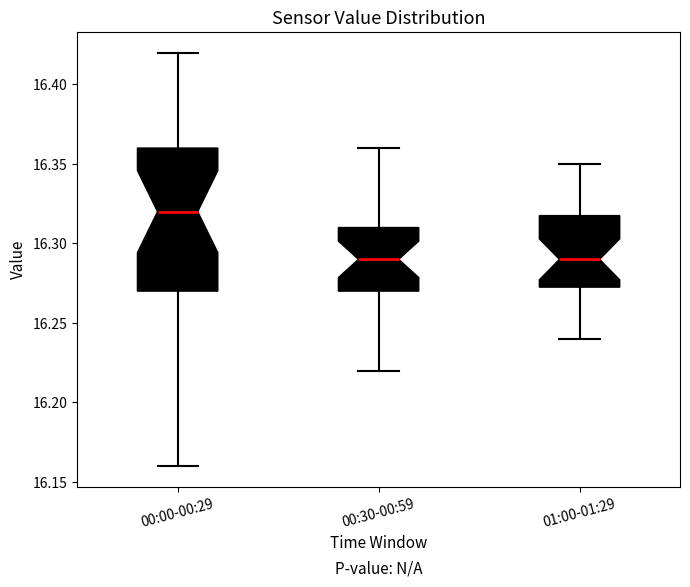

Reading left to right, read every box against the y-axis: the position of its median line, the range the box covers, and the ends of its whiskers. The values are not printed on the chart, so give them approximately, as read against the axis.

00:00-00:29: median 16.320, box 16.270 to 16.360, whiskers 16.160 to 16.420
00:30-00:59: median 16.290, box 16.270 to 16.310, whiskers 16.220 to 16.360
01:00-01:29: median 16.290, box 16.275 to 16.320, whiskers 16.240 to 16.350